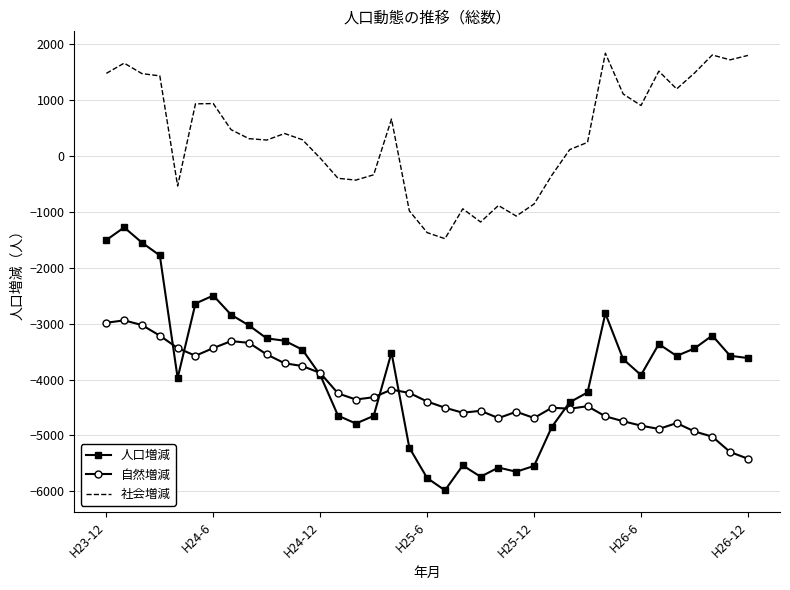

True or false: 社会増減 and 人口増減 cross at least once.

False